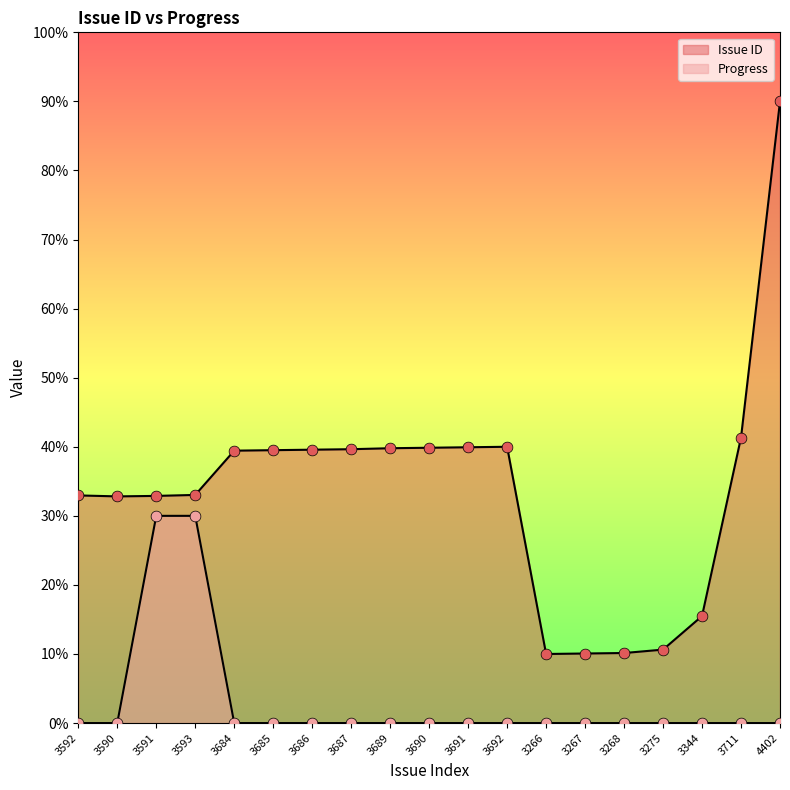

Is the value of Issue ID at 3275 greater than the value of Progress at 3275?

Yes